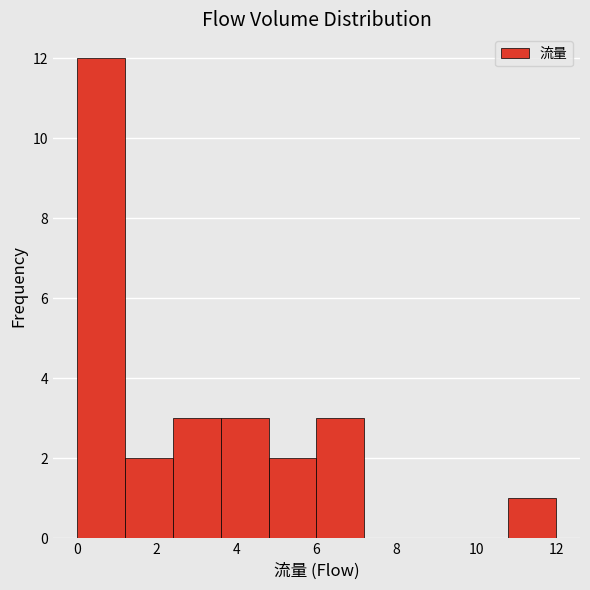

Reading left to right, list every bar in this chart as the range it spans on the x-axis followed by its height. The values are not printed on the chart, so give them approximately, as read against the axis.

0.0 to 1.2: 12
1.2 to 2.4: 2
2.4 to 3.6: 3
3.6 to 4.8: 3
4.8 to 6.0: 2
6.0 to 7.2: 3
7.2 to 8.4: 0
8.4 to 9.6: 0
9.6 to 10.8: 0
10.8 to 12.0: 1